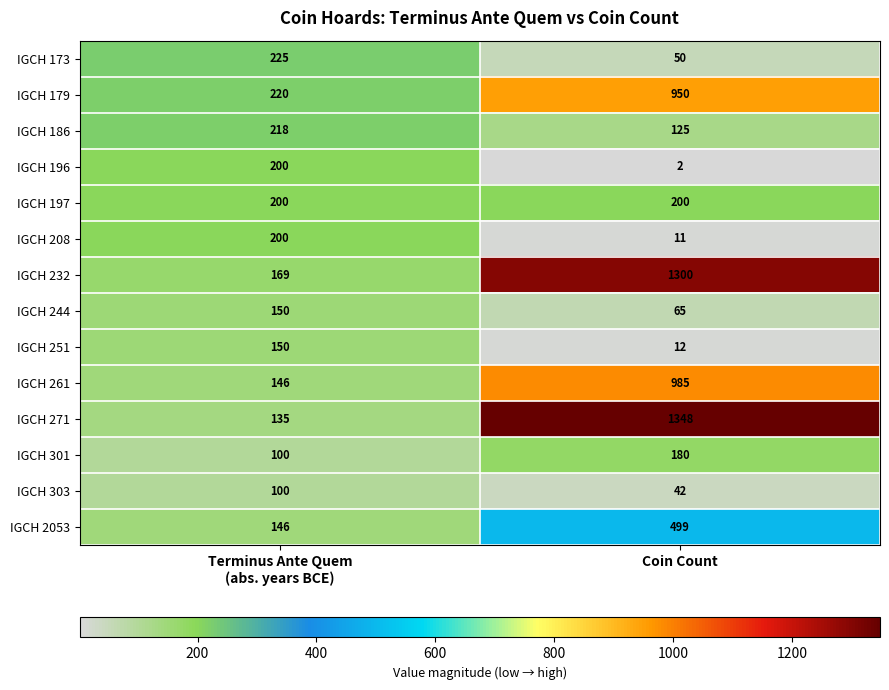

What is the difference between the highest and lowest values at Coin Count?

1346